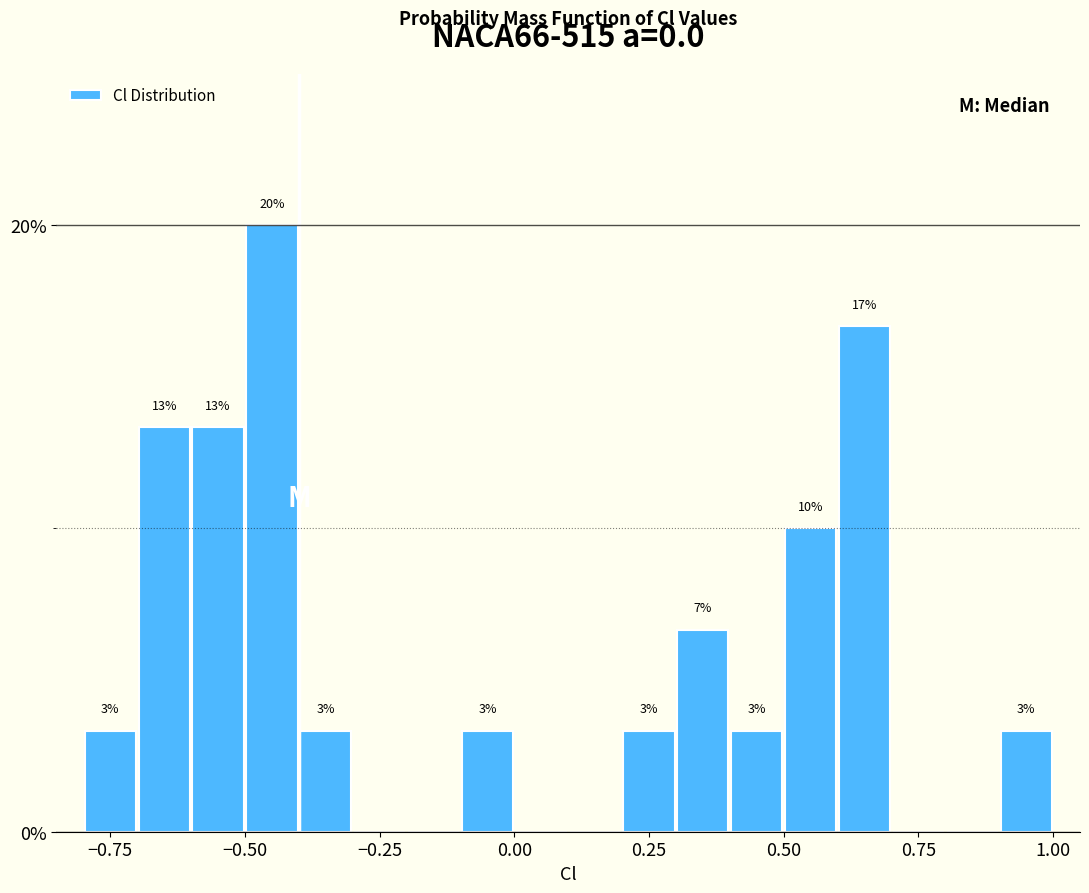

Read against the x-axis, roughly where is the centre of the tallest bar?

-0.45